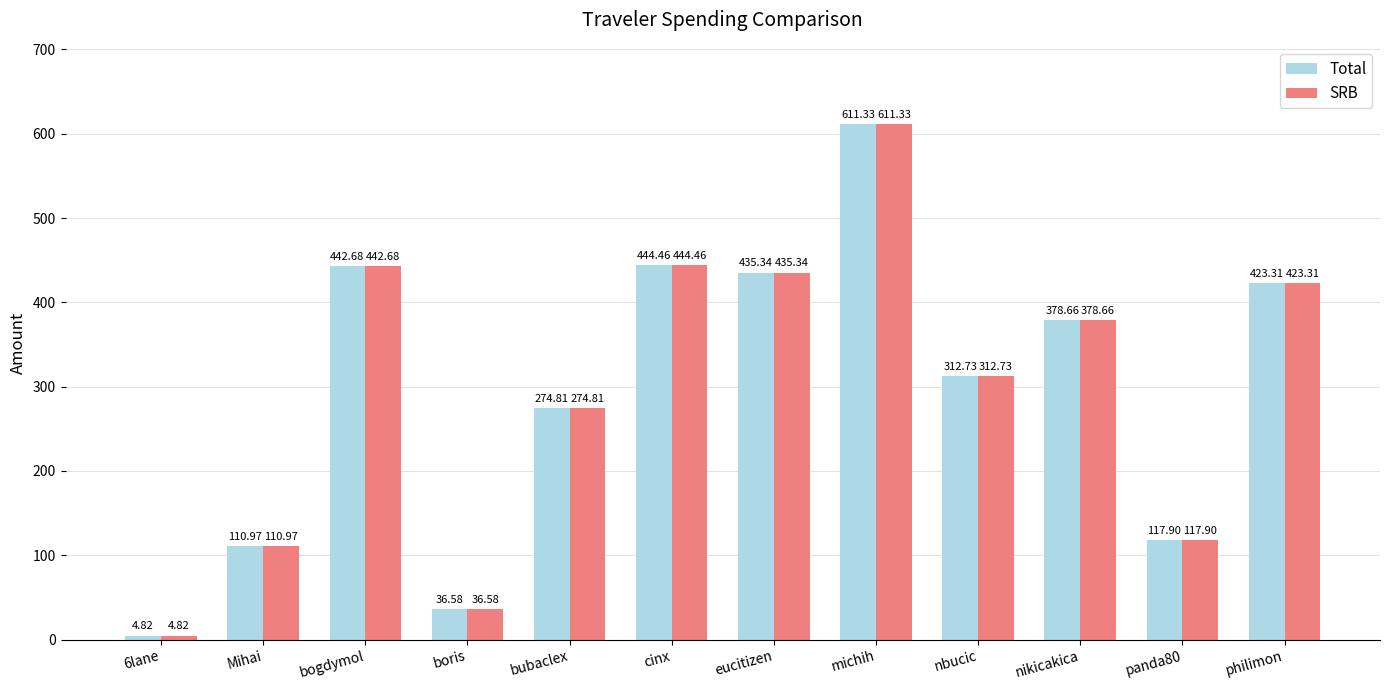

What is the sum of all SRB values?

3593.6